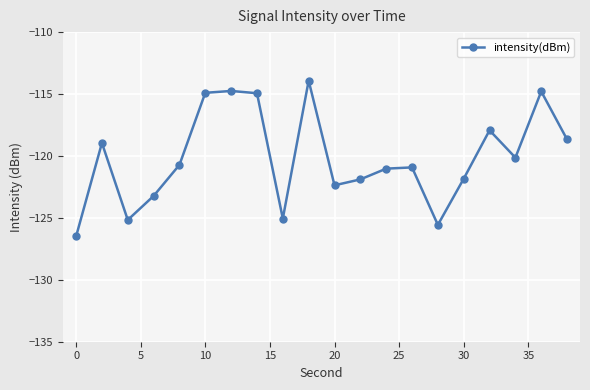

What is the average value?

-120.2